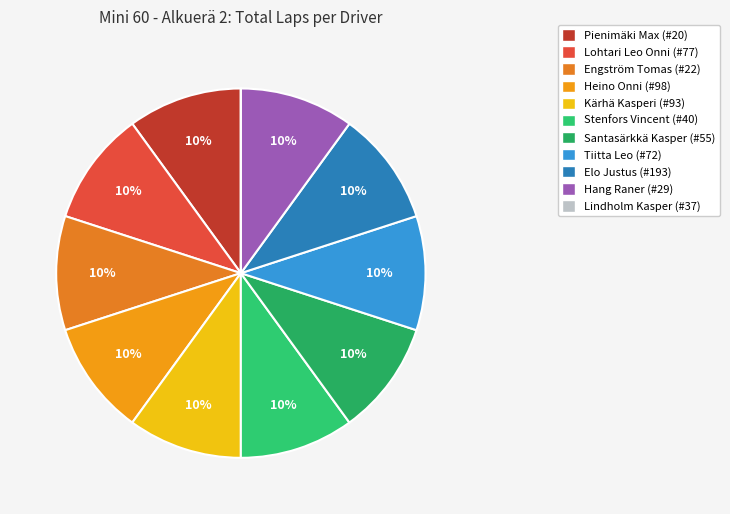

What percentage is the Hang Raner (#29) slice, to the nearest percent?

10%